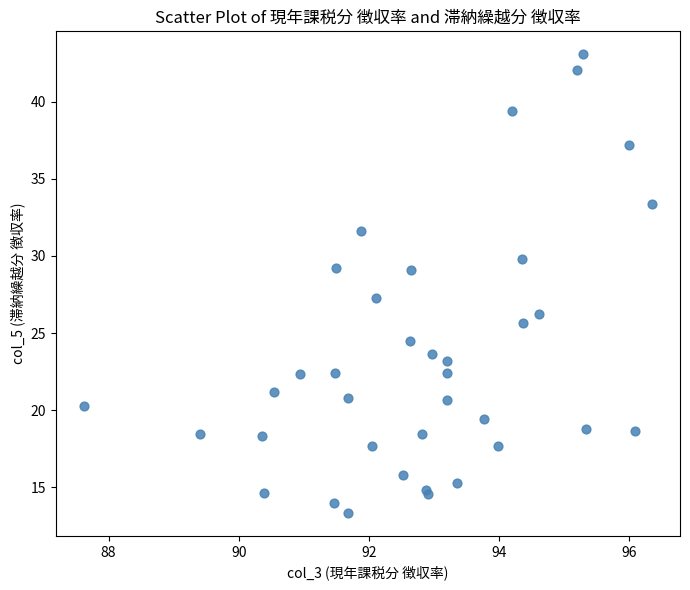

What Y value in the scatter plot is closest to 28?

27.2